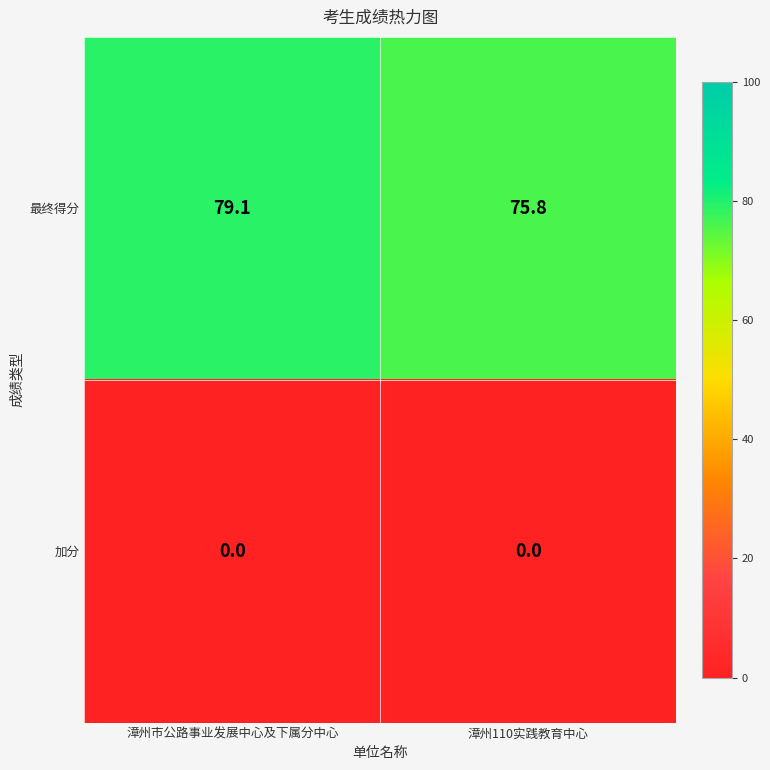

Which category has the highest value across all series?

漳州市公路事业发展中心及下属分中心